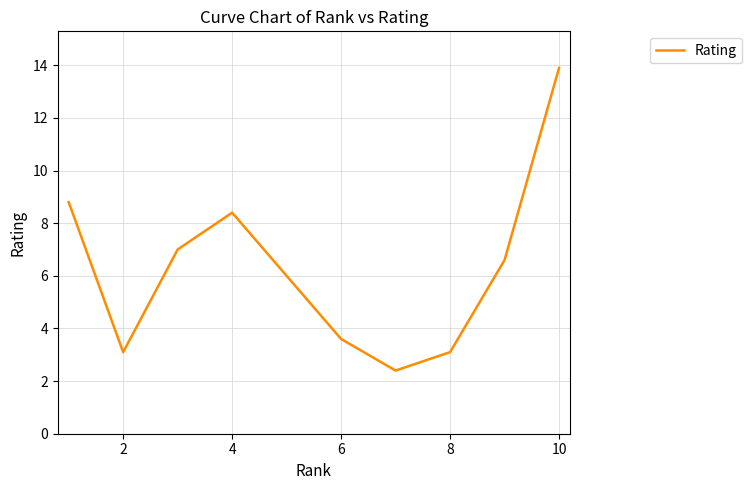

What is the difference between the maximum and minimum values?

11.5